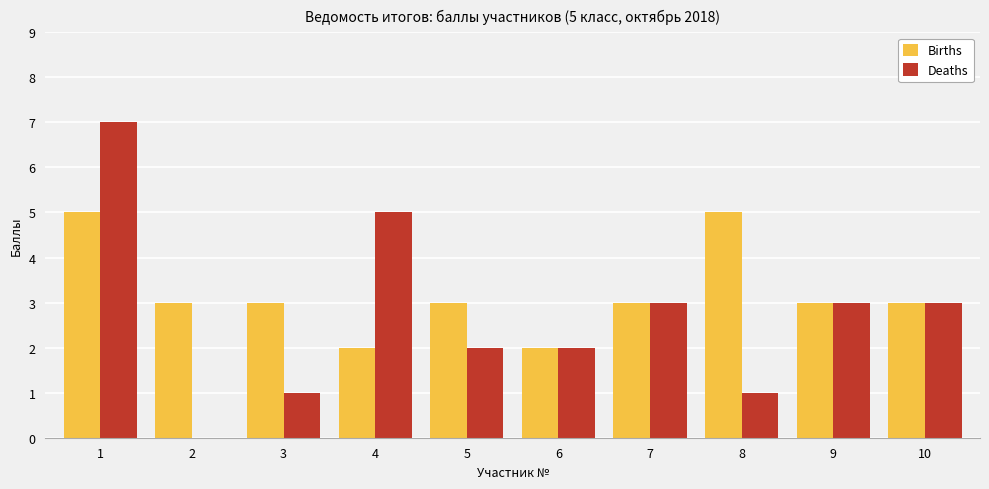

Is it true that Deaths equals 2 at 6?

True